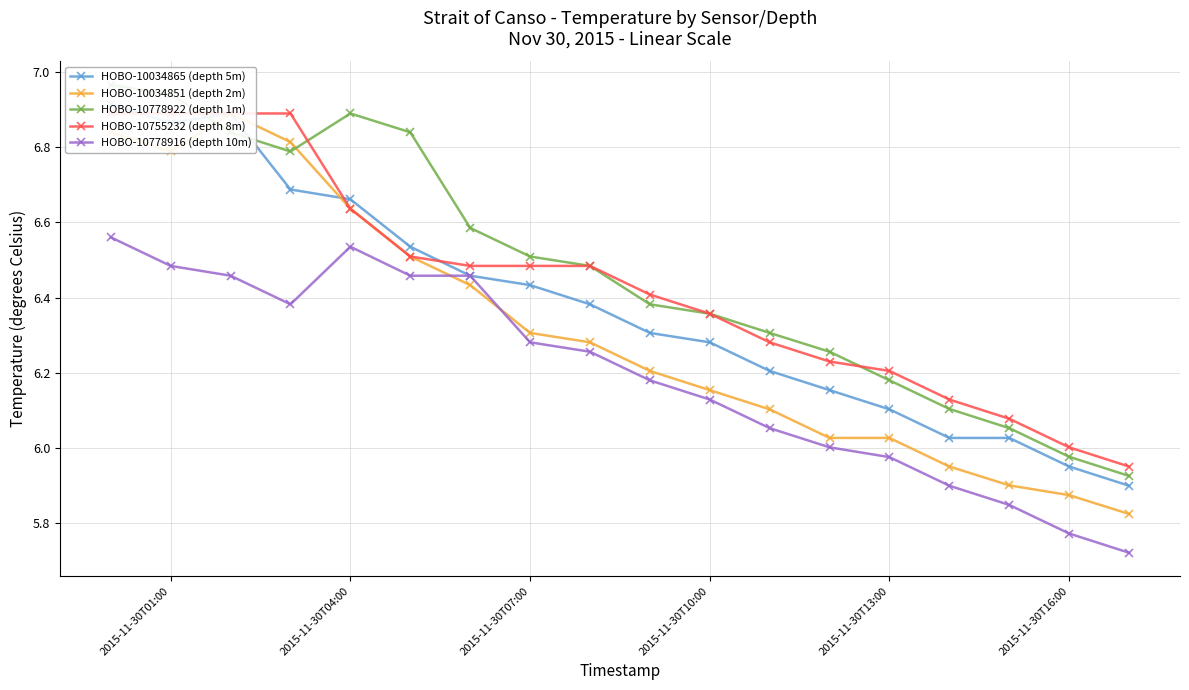

Which series has the largest range (max minus min)?

HOBO-10034851 (depth 2m)